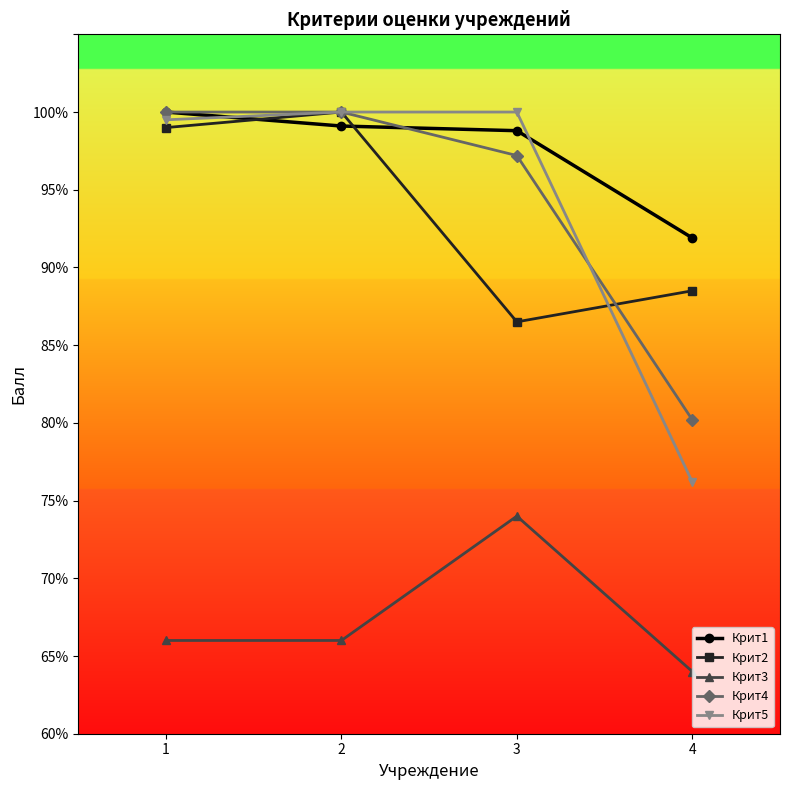

Rank the categories by Крит2 value from highest to lowest.

2, 1, 4, 3